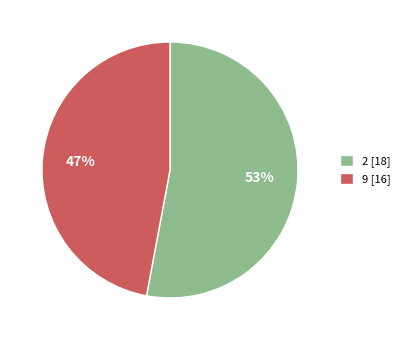

To the nearest percent, what portion does 9 [16] represent?

47%